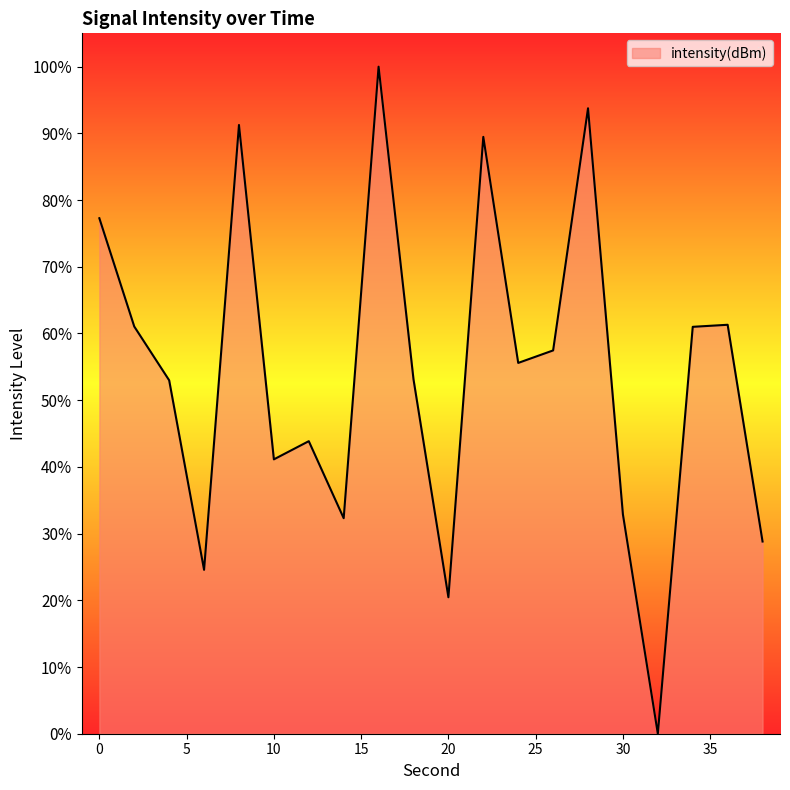

Does the chart display data point markers on the line(s)?

No